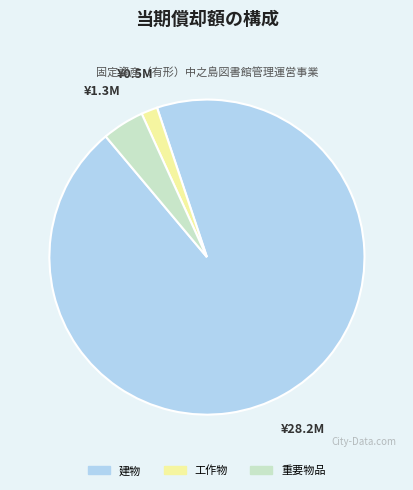

Is there any slice that represents more than half of the pie?

Yes